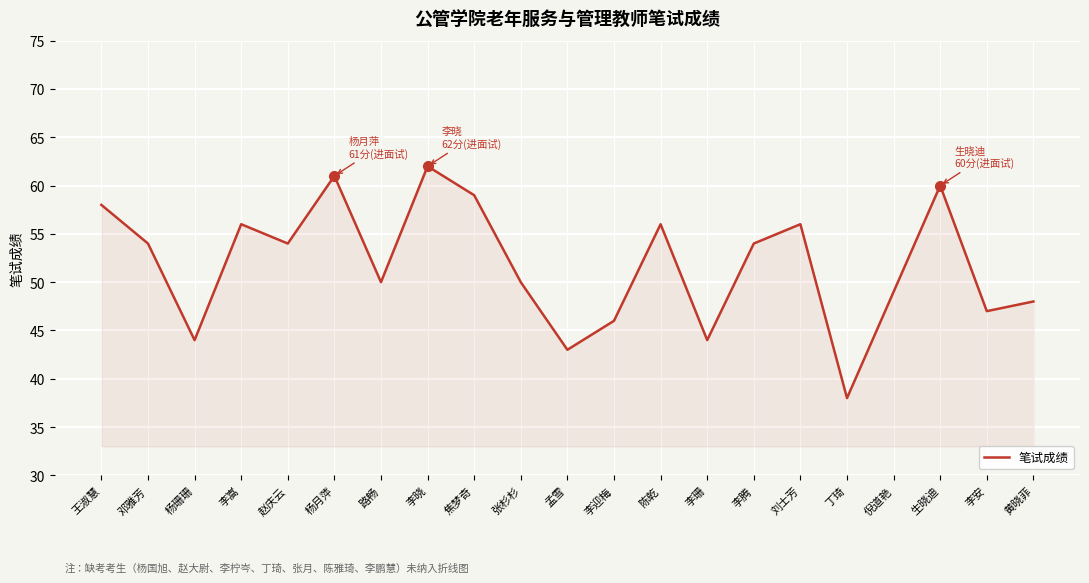

What is the sum of all values?

1089